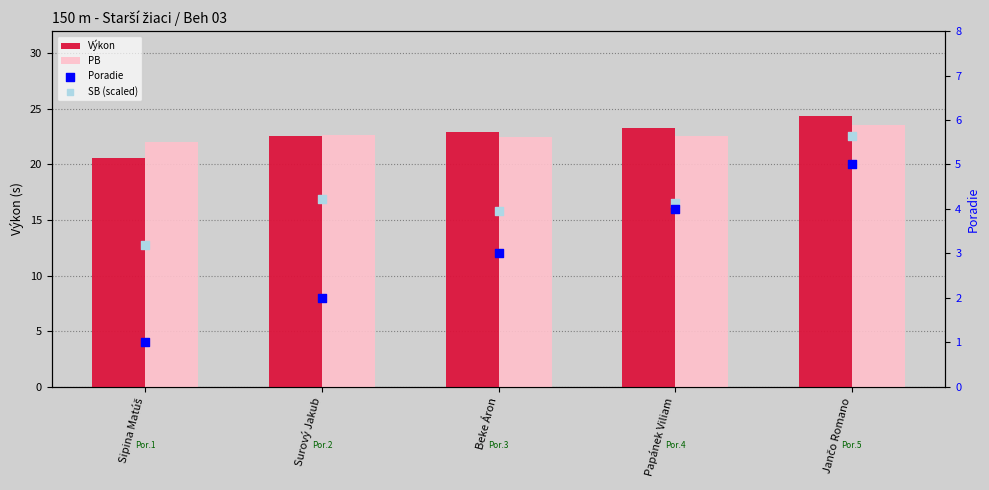

Is the value of Výkon at Surový Jakub greater than the value of SB (scaled) at Sipina Matúš?

Yes